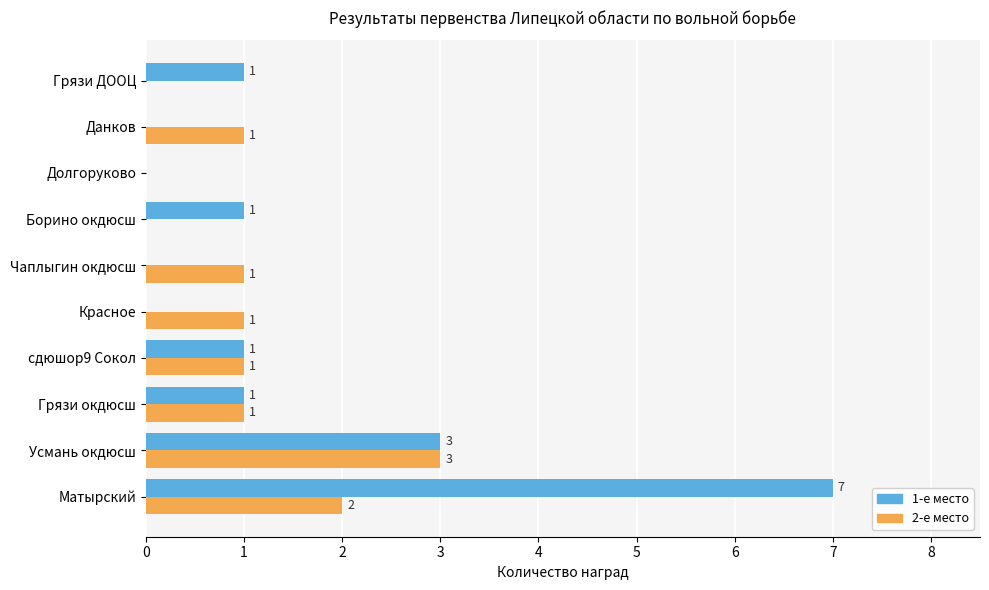

How many categories are shown in the chart?

10